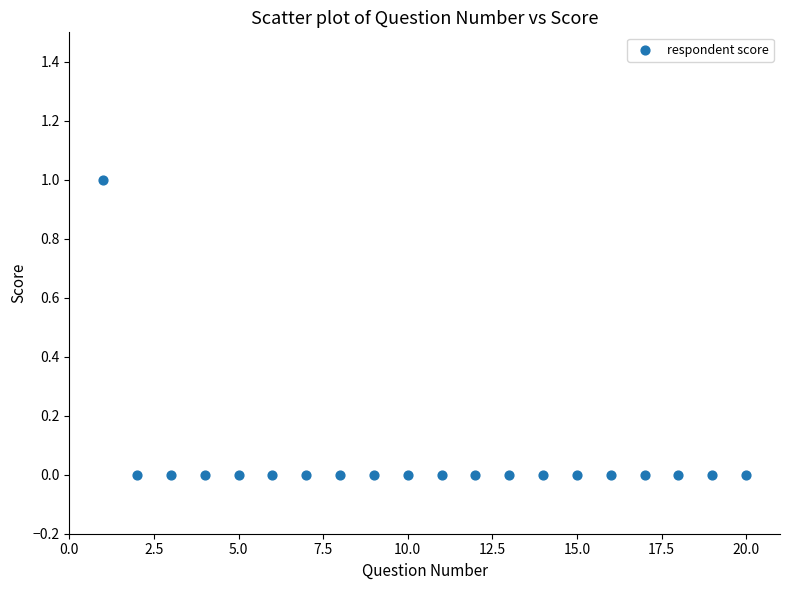

What is the range of X values (max minus min)?

19